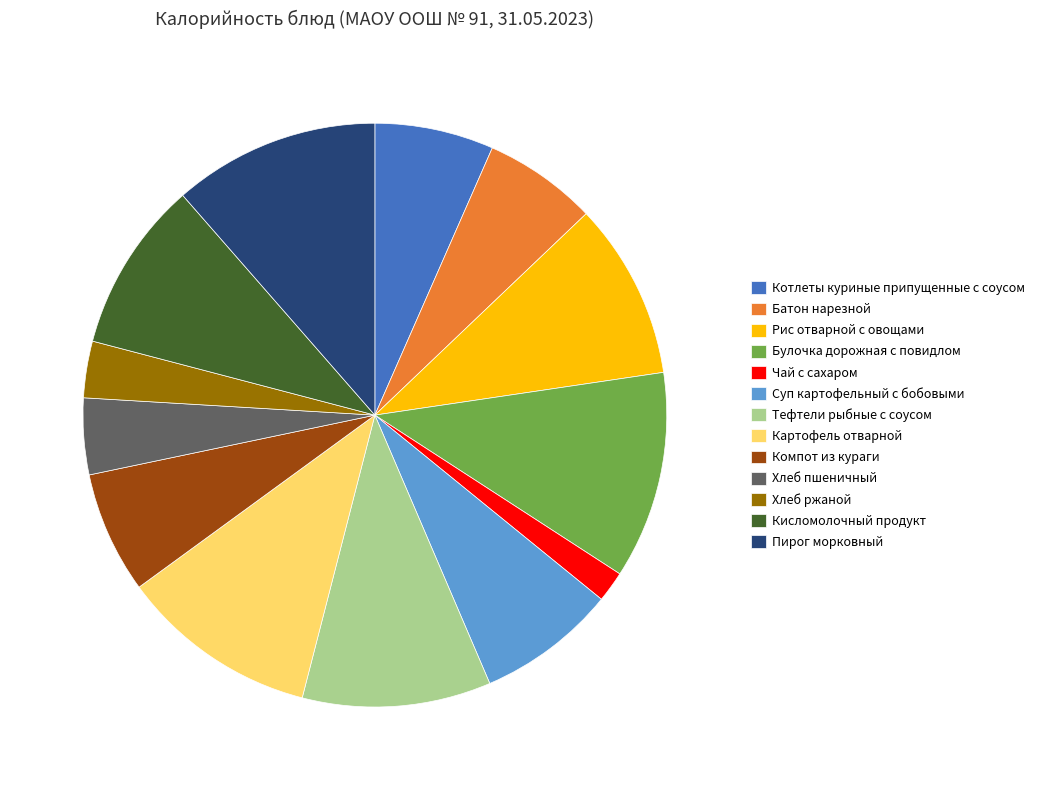

Is there any slice that represents more than half of the pie?

No